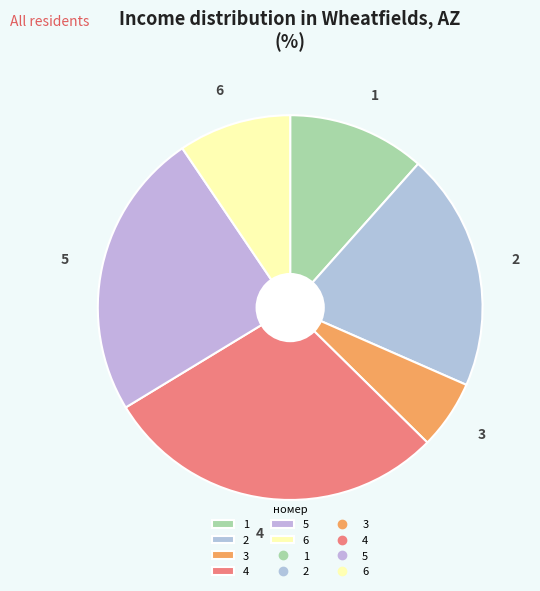

What is the largest slice in the pie chart?

4